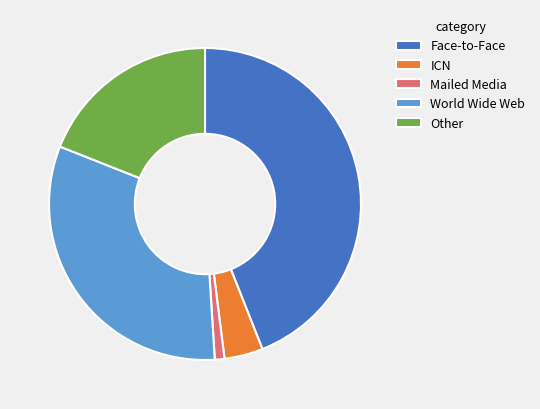

How many slices are in this pie chart?

5